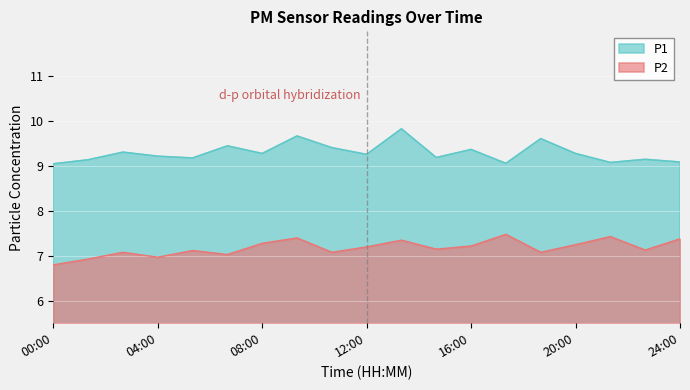

True or false: P1 and P2 cross at least once.

False